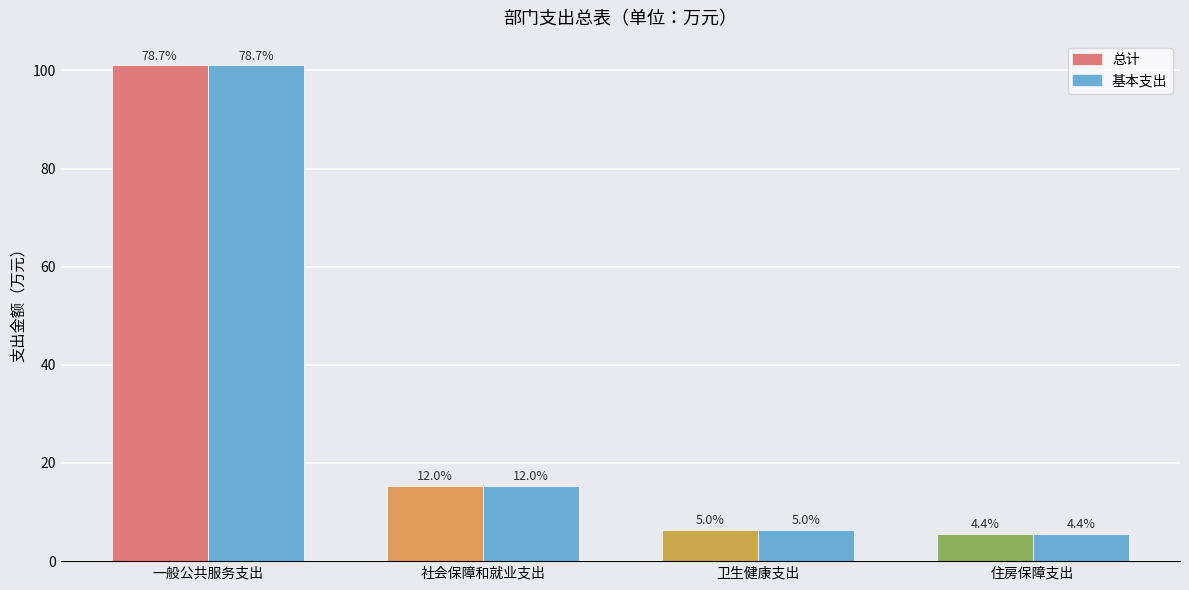

What is the average value of the 基本支出 series?

32.1